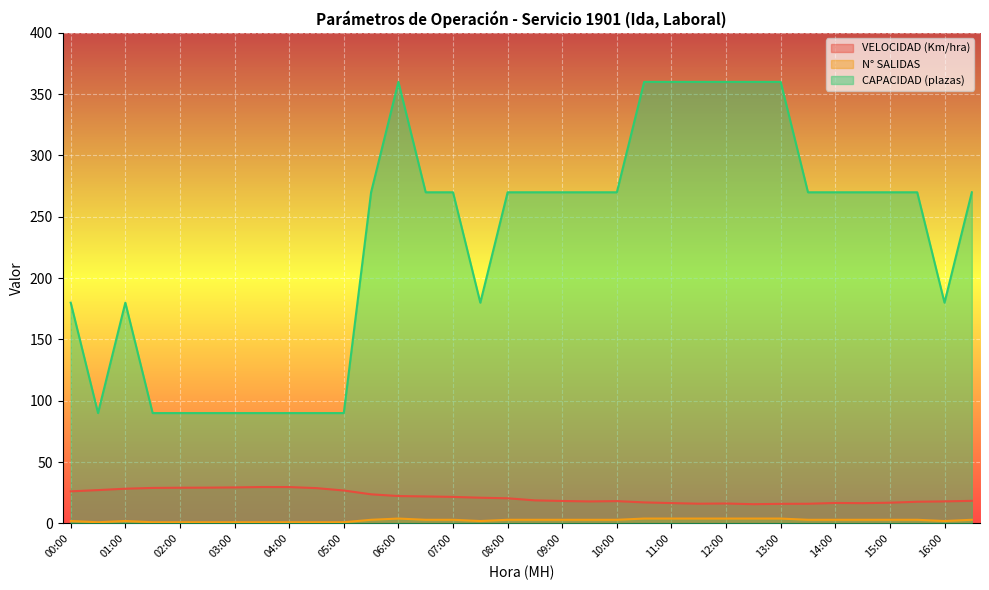

At which label does VELOCIDAD (Km/hra) reach its minimum?

12:30